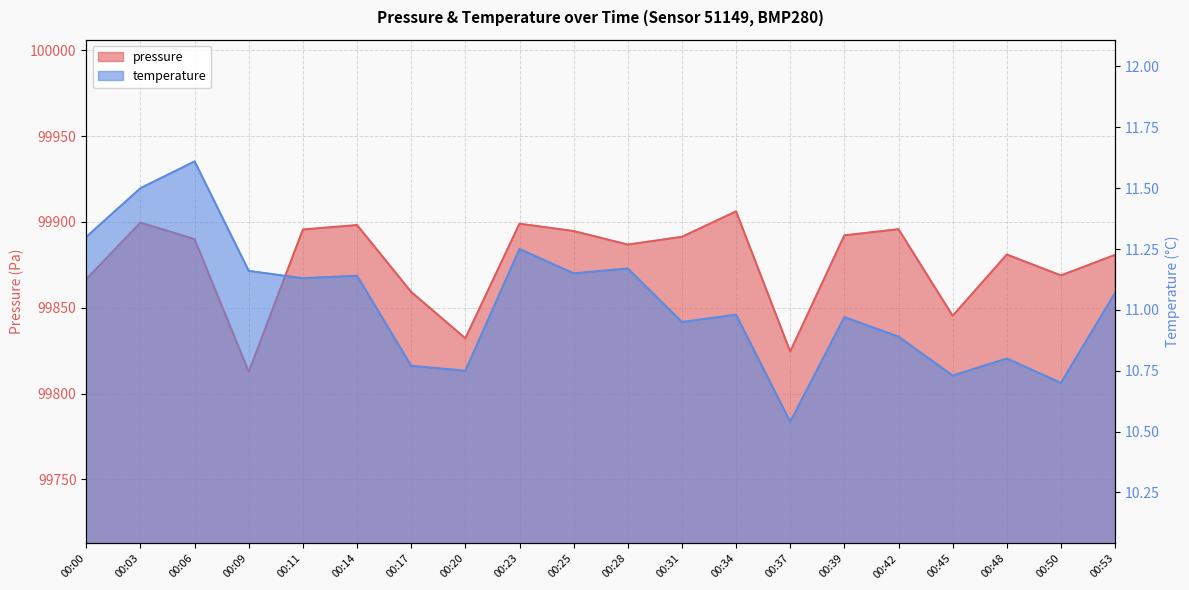

True or false: pressure and temperature intersect in this chart.

False